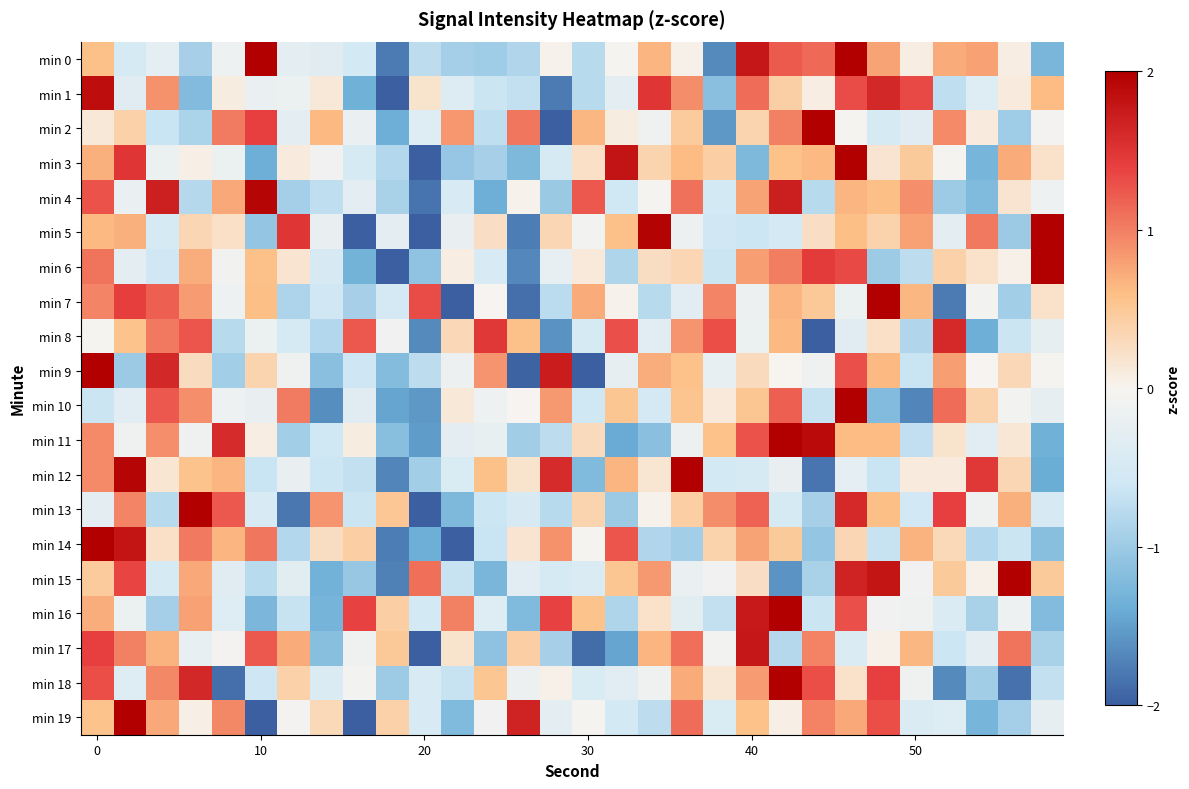

Reading left to right, extract all data points from this chart.

min 0: 0.6	-0.5	-0.3	-0.9	-0.1	2.0	-0.3	-0.3	-0.5	-1.8	-0.7	-0.9	-1.0	-0.8	0.0	-0.8	-0.0	0.7	0.0	-1.7	1.8	1.2	1.1	2.1	0.8	0.1	0.7	0.8	0.1	-1.3
min 1: 1.9	-0.3	0.9	-1.2	0.1	-0.2	-0.2	0.1	-1.3	-2.1	0.2	-0.4	-0.6	-0.7	-1.8	-0.8	-0.3	1.5	0.9	-1.1	1.1	0.4	0.1	1.3	1.6	1.3	-0.7	-0.4	0.1	0.6
min 2: 0.1	0.4	-0.6	-0.9	1.0	1.4	-0.3	0.6	-0.2	-1.4	-0.4	0.8	-0.7	1.1	-3.1	0.6	0.1	-0.1	0.5	-1.6	0.4	1.0	2.1	-0.0	-0.5	-0.3	0.9	0.1	-1.0	-0.1
min 3: 0.7	1.5	-0.2	0.1	-0.2	-1.4	0.1	-0.1	-0.5	-0.8	-2.0	-1.1	-0.9	-1.2	-0.5	0.2	1.8	0.4	0.6	0.4	-1.2	0.6	0.6	2.8	0.2	0.5	-0.0	-1.3	0.7	0.2
min 4: 1.3	-0.2	1.7	-0.8	0.7	1.9	-0.9	-0.7	-0.3	-0.9	-1.8	-0.5	-1.4	0.0	-1.0	1.2	-0.6	-0.0	1.1	-0.5	0.8	1.7	-0.8	0.7	0.6	0.9	-1.0	-1.2	0.2	-0.1
min 5: 0.6	0.7	-0.5	0.3	0.2	-1.1	1.5	-0.2	-2.2	-0.3	-2.1	-0.2	0.2	-1.8	0.3	-0.1	0.6	2.0	-0.2	-0.6	-0.6	-0.5	0.2	0.6	0.4	0.8	-0.3	1.0	-1.0	2.0
min 6: 1.1	-0.3	-0.6	0.7	-0.1	0.6	0.2	-0.5	-1.3	-2.0	-1.1	0.1	-0.5	-1.7	-0.2	0.1	-0.9	0.3	0.3	-0.6	0.8	1.0	1.4	1.3	-1.0	-0.7	0.4	0.2	0.0	2.9
min 7: 1.0	1.4	1.2	0.8	-0.1	0.6	-0.9	-0.6	-0.9	-0.5	1.3	-2.2	-0.0	-1.9	-0.8	0.7	0.0	-0.8	-0.3	1.0	-0.2	0.7	0.5	-0.2	2.1	0.6	-1.8	-0.1	-0.9	0.2
min 8: -0.0	0.6	1.0	1.3	-0.8	-0.2	-0.5	-0.8	1.2	-0.1	-1.7	0.3	1.5	0.6	-1.6	-0.5	1.3	-0.3	0.9	1.3	-0.2	0.6	-2.3	-0.4	0.2	-0.8	1.6	-1.4	-0.6	-0.3
min 9: 2.0	-1.0	1.6	0.3	-0.9	0.4	-0.1	-1.1	-0.6	-1.2	-0.7	-0.2	0.9	-2.0	1.7	-2.4	-0.3	0.7	0.6	-0.2	0.3	0.0	-0.1	1.3	0.6	-0.6	0.8	-0.0	0.3	-0.0
min 10: -0.6	-0.3	1.2	0.9	-0.1	-0.2	1.0	-1.6	-0.4	-1.5	-1.6	0.1	-0.1	-0.0	0.8	-0.6	0.5	-0.5	0.5	0.1	0.5	1.2	-0.7	3.0	-1.2	-1.7	1.1	0.4	-0.1	-0.3
min 11: 0.9	-0.1	0.9	-0.1	1.6	0.1	-0.9	-0.6	0.1	-1.2	-1.5	-0.3	-0.2	-1.0	-0.7	0.3	-1.4	-1.2	-0.2	0.6	1.3	2.6	1.9	0.6	0.6	-0.7	0.2	-0.3	0.2	-1.3
min 12: 0.9	1.9	0.2	0.6	0.7	-0.7	-0.2	-0.6	-0.7	-1.7	-0.9	-0.5	0.6	0.2	1.6	-1.2	0.7	0.2	2.4	-0.5	-0.5	-0.2	-1.8	-0.3	-0.7	0.1	0.1	1.5	0.3	-1.4
min 13: -0.3	1.0	-0.8	2.0	1.2	-0.5	-1.8	0.9	-0.6	0.5	-2.2	-1.2	-0.6	-0.5	-0.8	0.4	-1.0	0.0	0.4	0.9	1.2	-0.5	-0.9	1.6	0.6	-0.6	1.4	-0.1	0.7	-0.5
min 14: 2.0	1.8	0.2	1.0	0.7	1.1	-0.8	0.3	0.4	-1.8	-1.4	-2.0	-0.6	0.2	0.9	-0.0	1.3	-0.8	-1.0	0.4	0.8	0.5	-1.1	0.3	-0.7	0.7	0.3	-0.8	-0.6	-1.2
min 15: 0.5	1.4	-0.5	0.7	-0.4	-0.8	-0.3	-1.3	-1.0	-1.7	1.1	-0.7	-1.3	-0.3	-0.5	-0.4	0.5	0.8	-0.2	-0.1	0.2	-1.6	-0.9	1.7	1.8	-0.1	0.5	0.0	2.4	0.5
min 16: 0.7	-0.2	-0.9	0.8	-0.4	-1.3	-0.7	-1.3	1.4	0.4	-0.5	1.0	-0.4	-1.2	1.4	0.6	-0.9	0.2	-0.3	-0.7	1.8	2.8	-0.6	1.3	-0.1	-0.1	-0.4	-0.9	-0.2	-1.2
min 17: 1.4	1.0	0.7	-0.2	-0.1	1.2	0.7	-1.2	-0.1	0.5	-2.3	0.2	-1.1	0.4	-0.9	-1.9	-1.5	0.7	1.1	-0.1	1.8	-0.8	1.0	-0.4	0.0	0.6	-0.6	-0.3	1.1	-0.9
min 18: 1.3	-0.4	1.0	1.6	-1.9	-0.6	0.4	-0.4	-0.1	-1.0	-0.5	-0.7	0.5	-0.2	0.0	-0.4	-0.3	-0.1	0.7	0.1	0.8	2.4	1.3	0.2	1.4	-0.1	-1.7	-1.0	-1.9	-0.7
min 19: 0.5	2.2	0.7	0.1	0.9	-2.3	-0.1	0.3	-2.1	0.4	-0.5	-1.2	-0.1	1.7	-0.3	-0.0	-0.5	-0.7	1.1	-0.4	0.6	0.0	1.0	0.7	1.3	-0.4	-0.4	-1.3	-0.9	-0.3